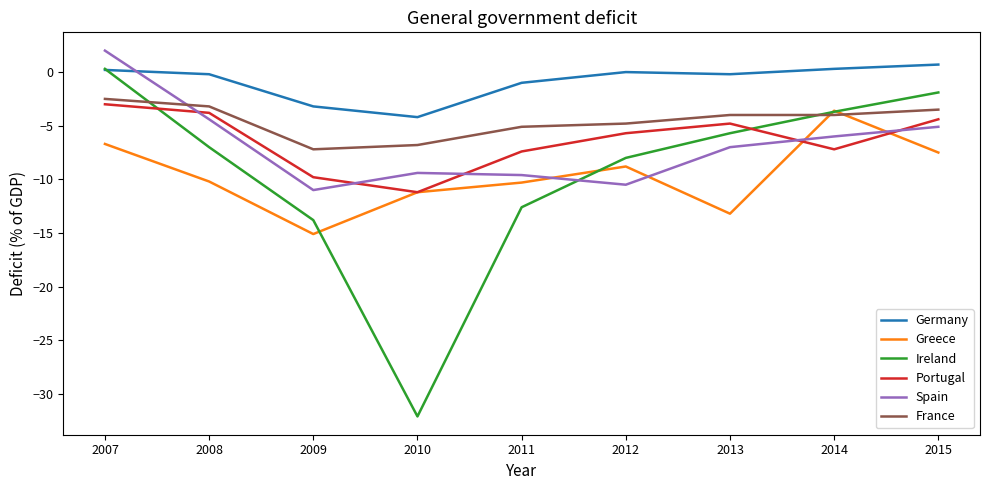

Does the chart display data point markers on the line(s)?

No